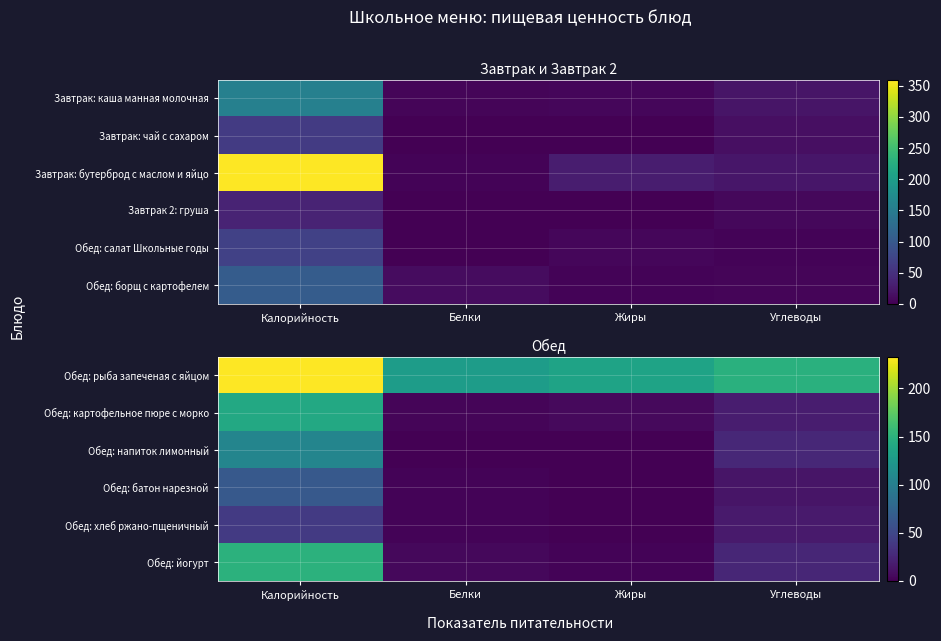

At which category is the sum across all series the highest?

Калорийность